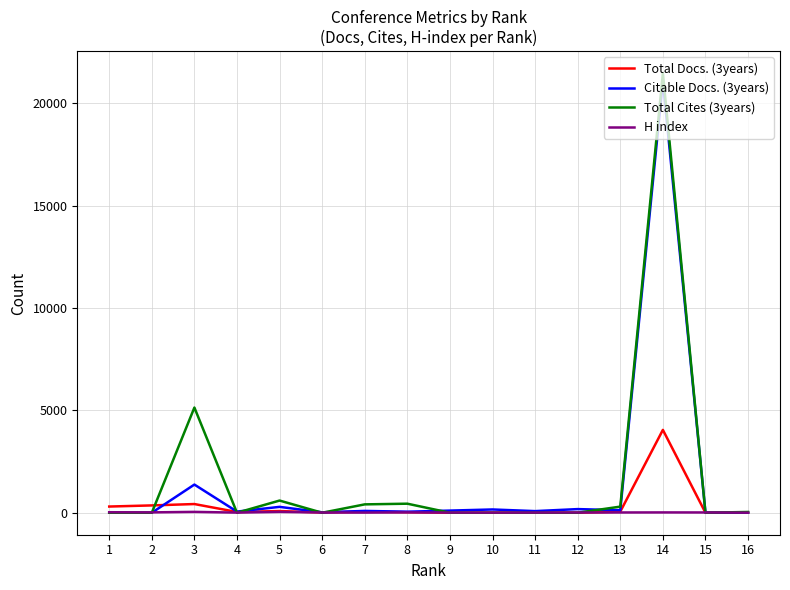

What is the sum of the Total Cites (3years) values at 4 and 7?

409